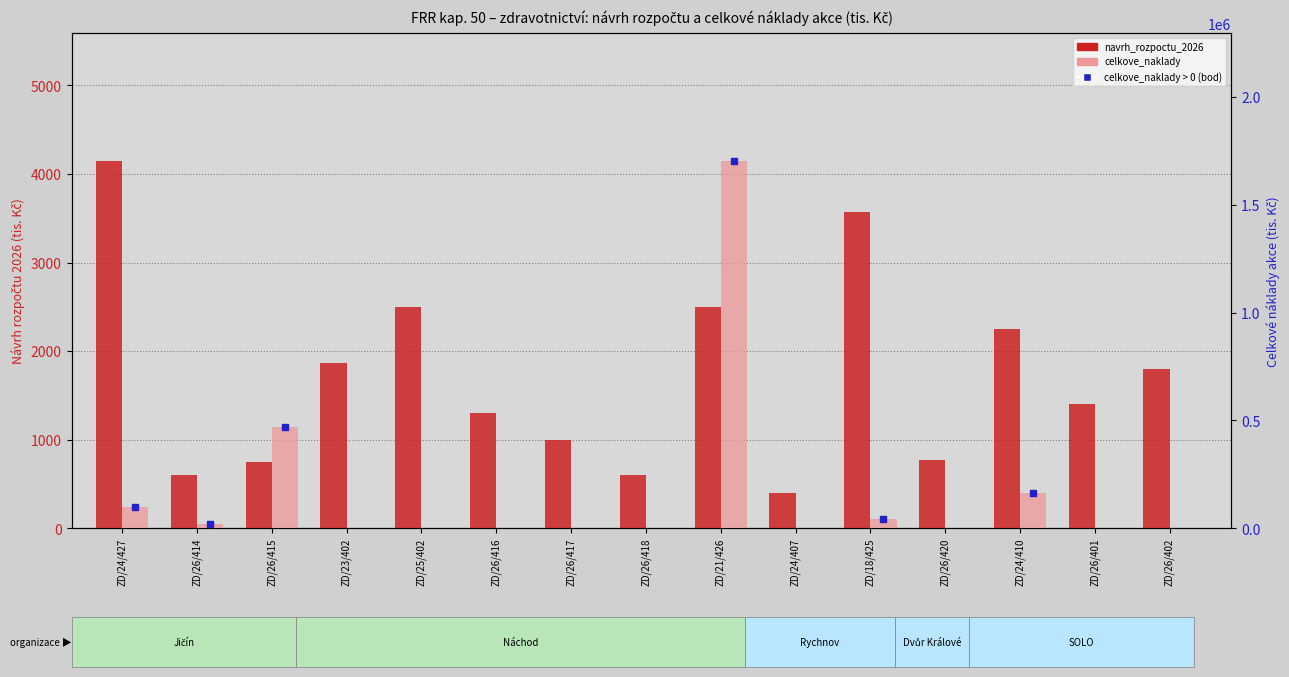

Does the chart contain stacked bars?

No